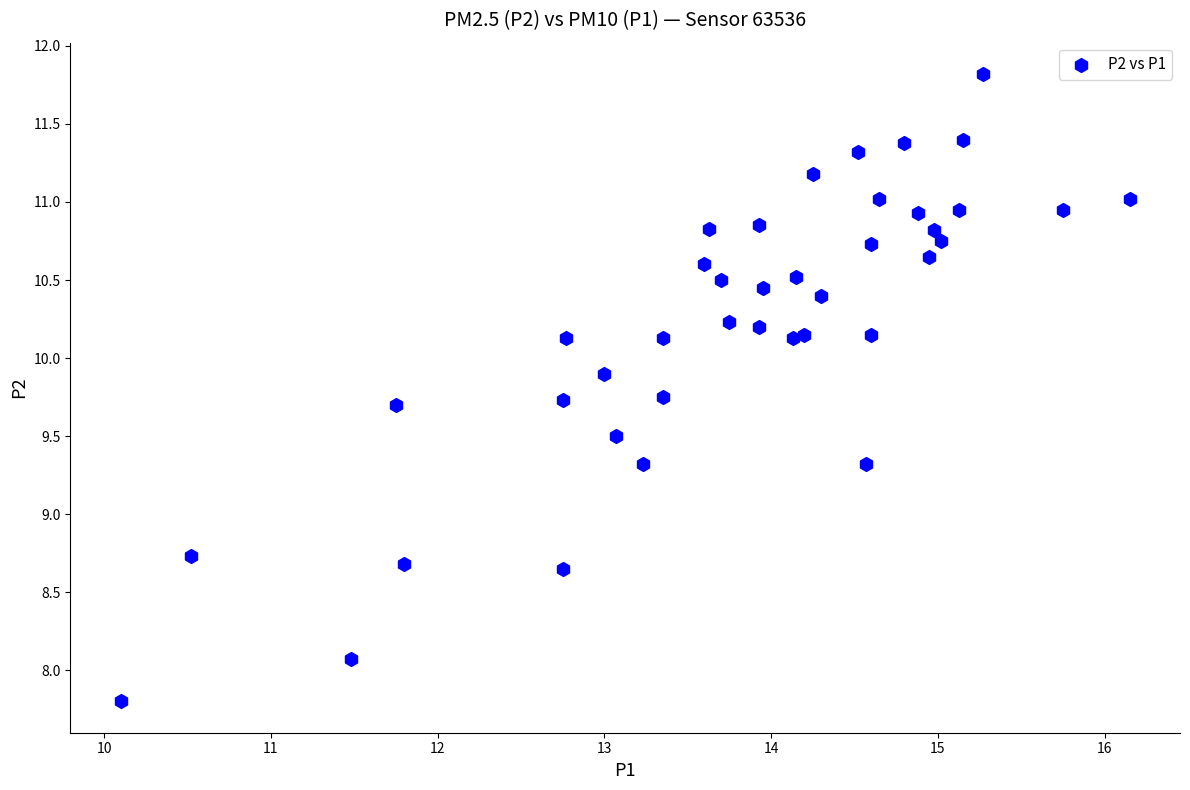

What is the range of X values (max minus min)?

6.0